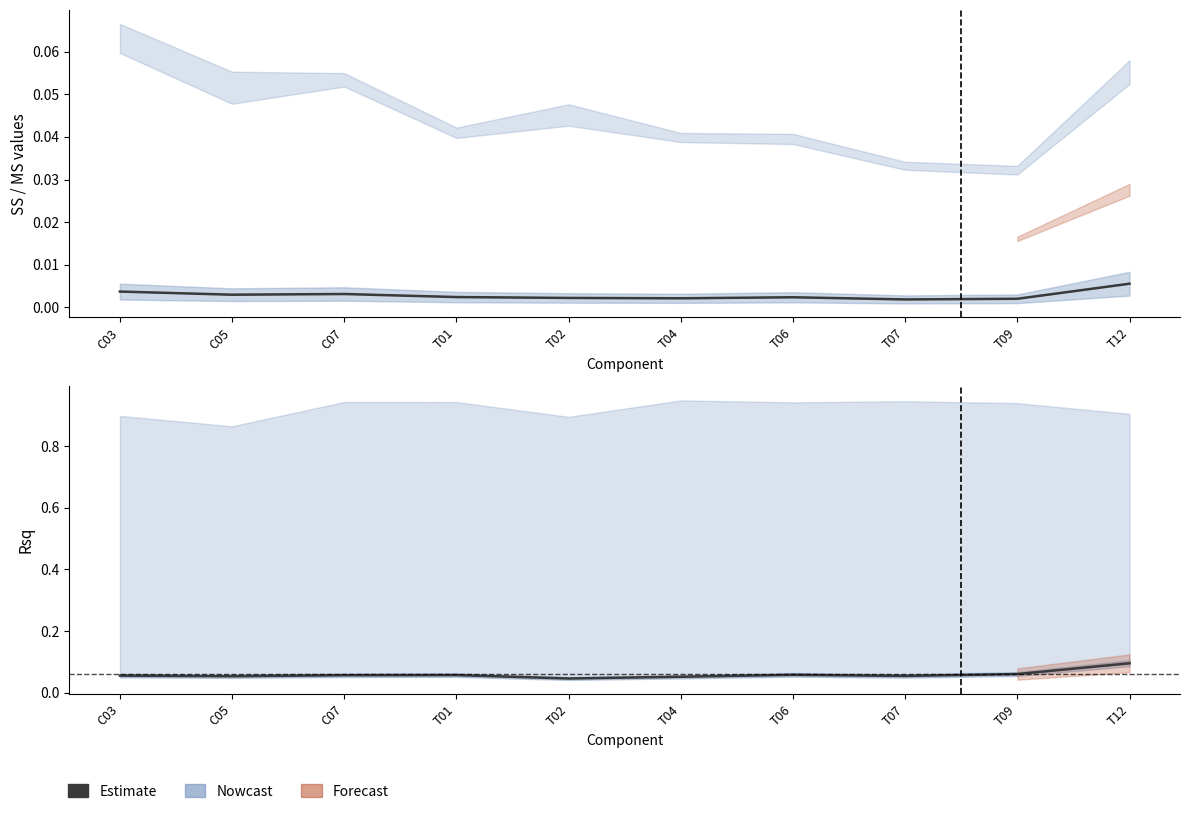

Reading left to right, list all the values displayed in this chart.

0.1	0.1	0.1	0.1	0.0	0.1	0.1	0.1	0.1	0.1